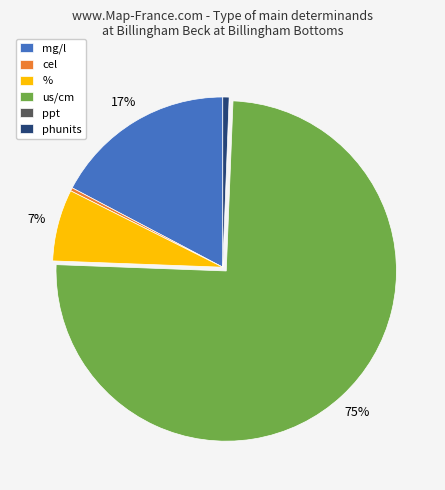

True or false: phunits accounts for 11% of the total.

False